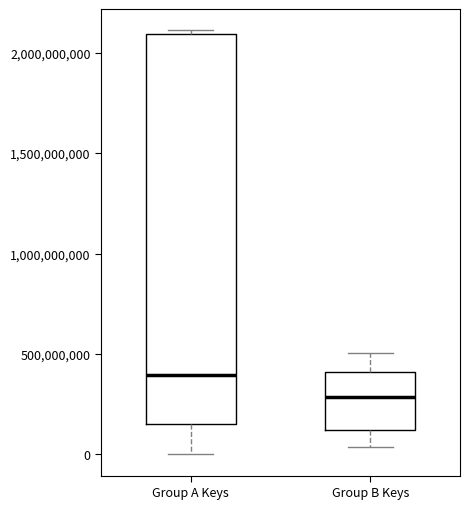

Reading left to right, transcribe this box plot: for each box, give where its median line is, the range the box spans, and where its two whiskers end, as read against the y-axis. The values are not printed on the chart, so give them approximately, as read against the axis.

Group A Keys: median 400000000, box 150000000 to 2100000000, whiskers 0 to 2100000000 (just above the box's upper edge)
Group B Keys: median 300000000, box 100000000 to 400000000, whiskers 50000000 to 500000000